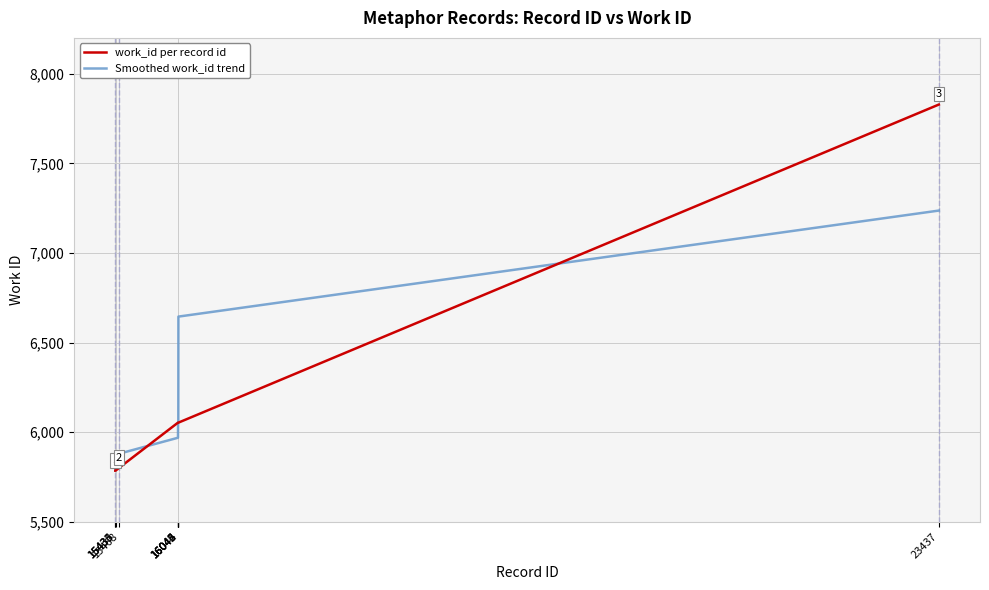

How many lines are shown in the chart?

2